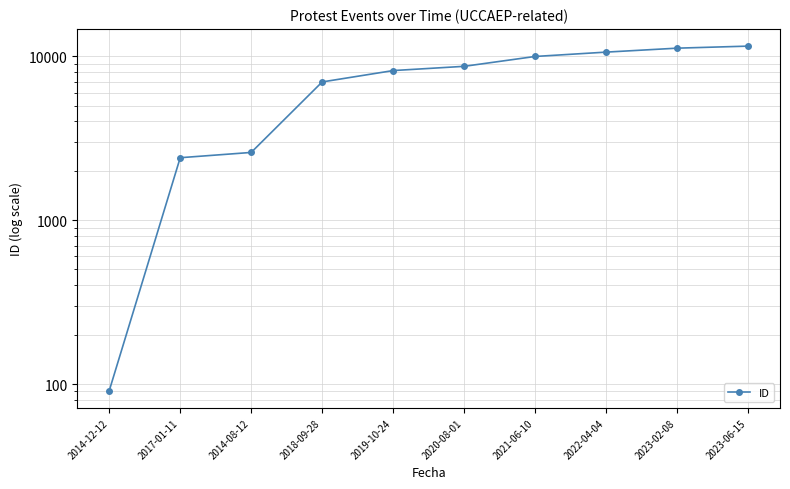

What is the label of the 3rd point from the left?

2014-08-12